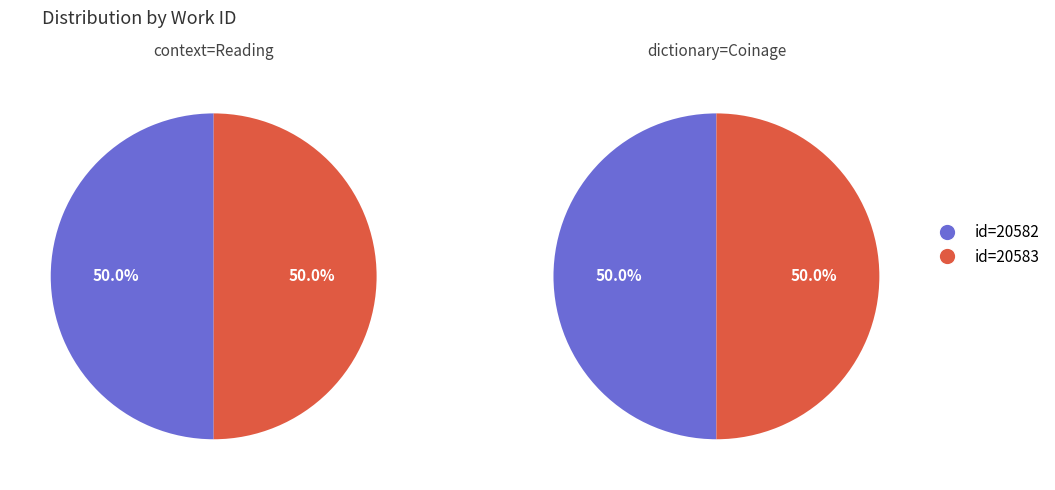

To the nearest percent, what percentage of the pie is Night the Seventh (id=20583)?

50%